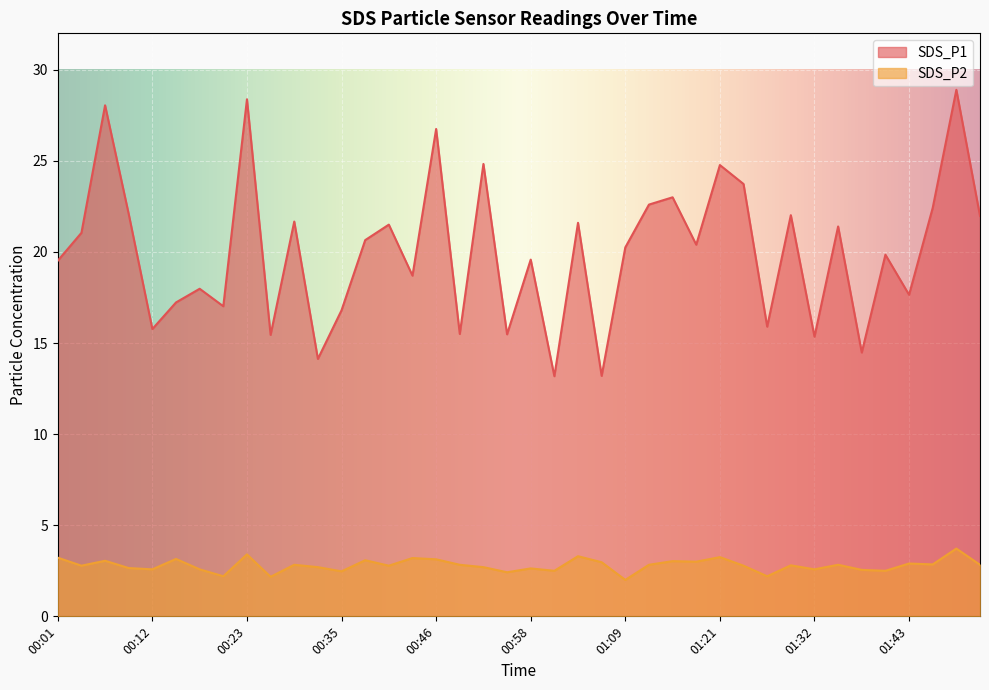

Is it true that SDS_P1 equals 32.1 at 00:01?

False